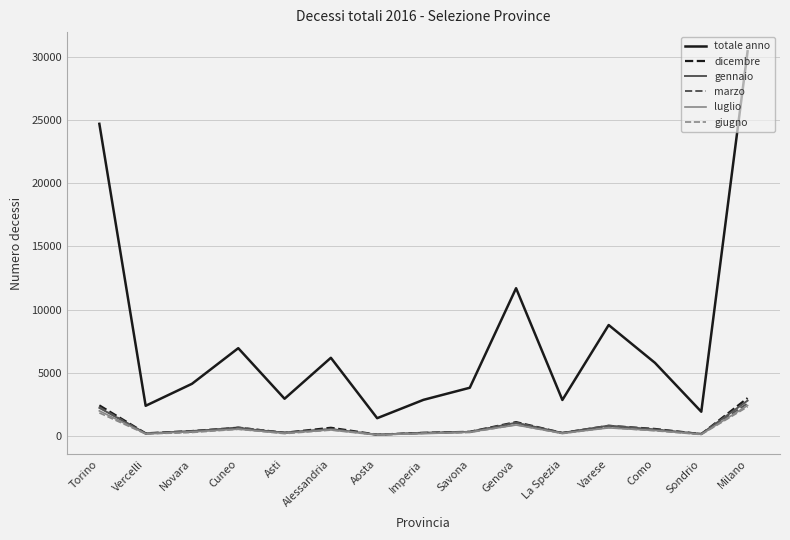

What is the total value across all series at Genova?

16735